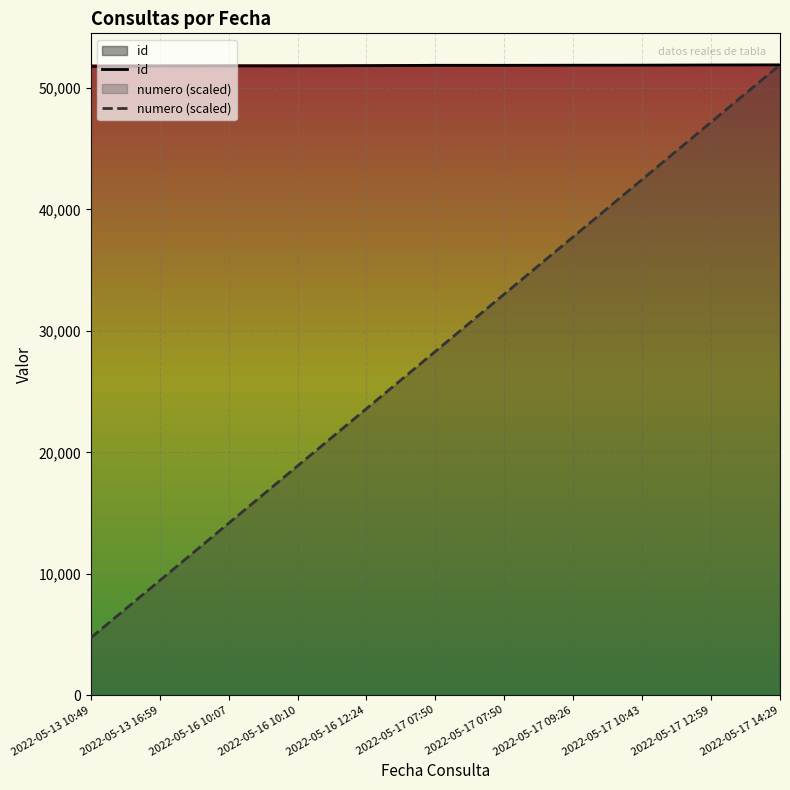

At which label does numero (scaled) first exceed 28314?

2022-05-17 07:50